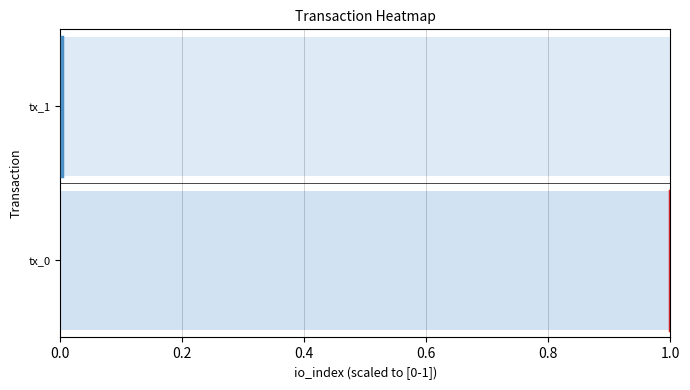

True or false: tx_1_dir_1 has a value of 2.6 at 0.2.

False